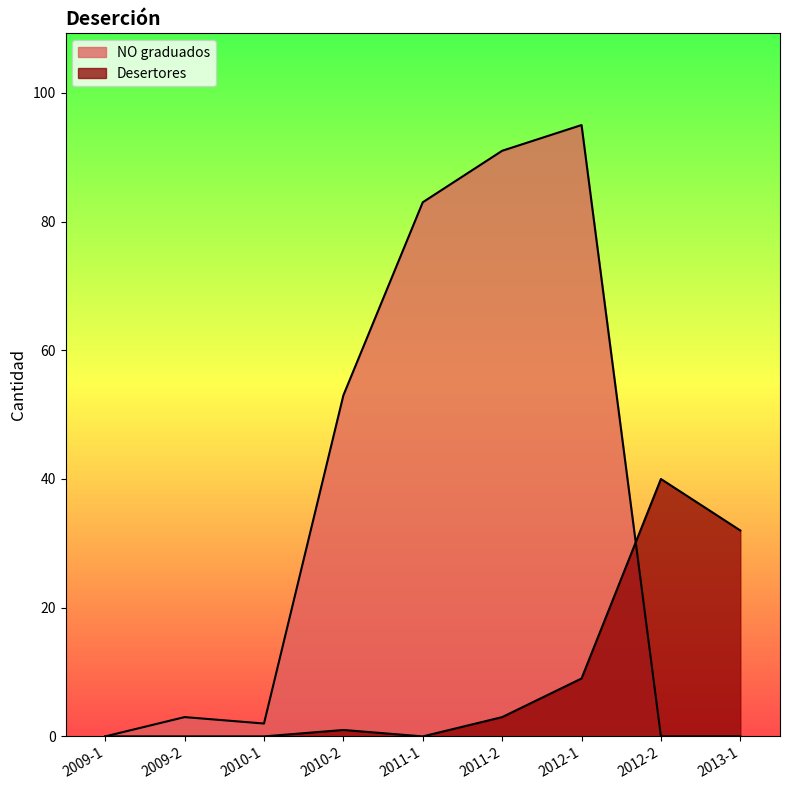

At which category does NO graduados reach its first local peak?

2009-2